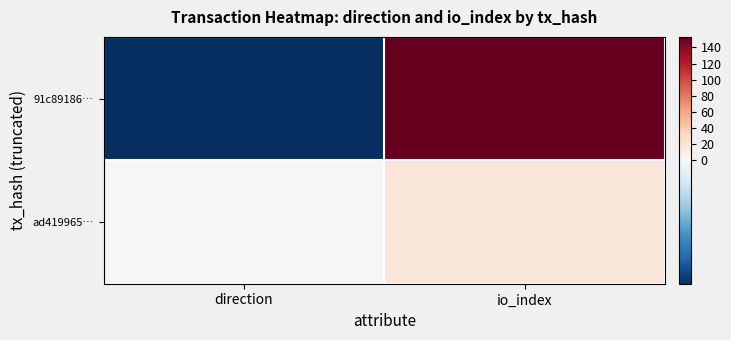

Reading right to left, transcribe all the data shown in this chart.

91c89186…: io_index=153	direction=-1
ad419965…: io_index=19	direction=1